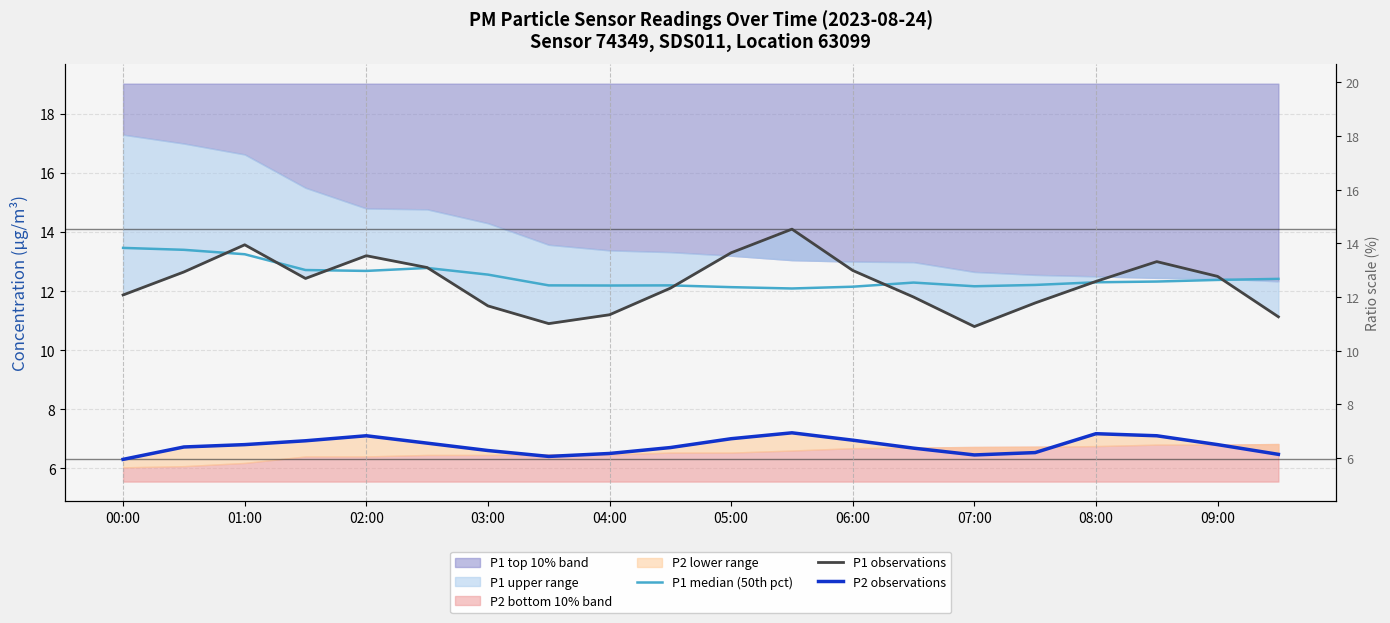

The value of P2 observations at 07:00 is 6.5. True or false?

True